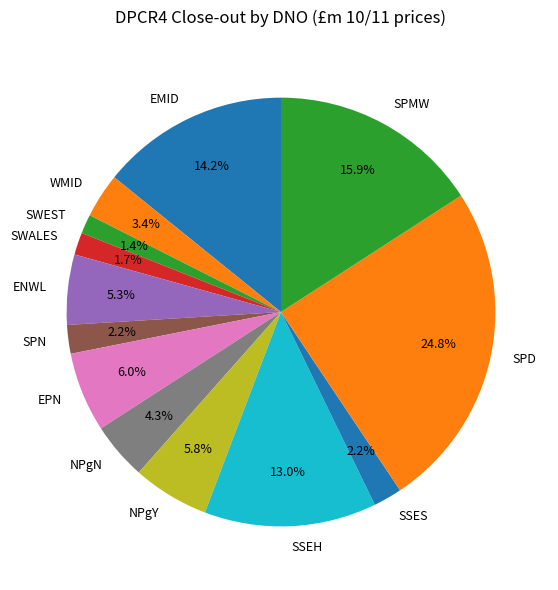

To the nearest percent, what is the difference between the largest and smallest slice percentages?

23%